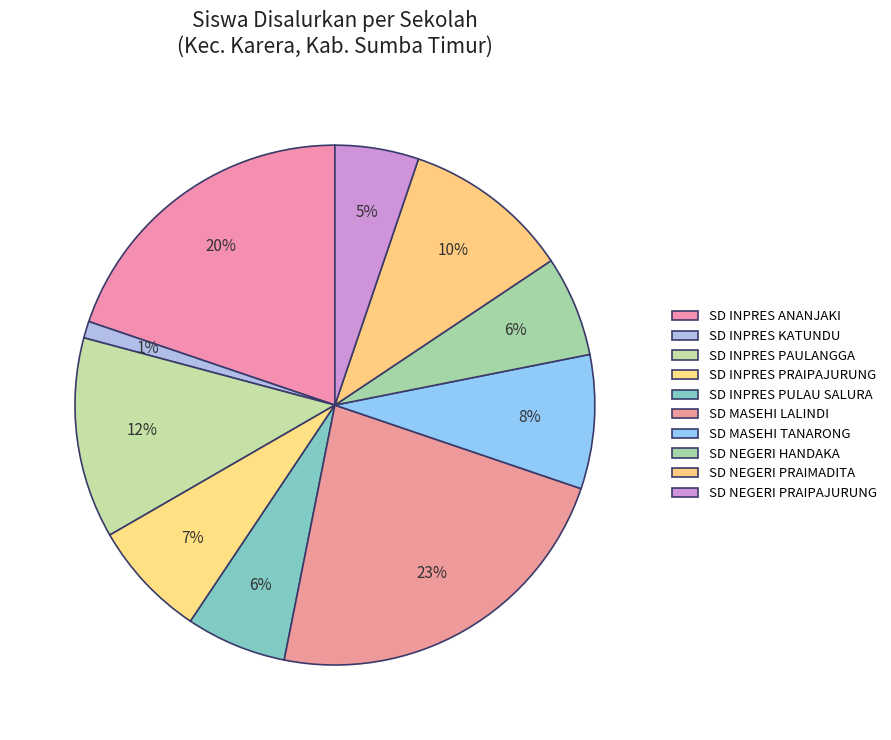

To the nearest percent, what portion does SD INPRES KATUNDU represent?

1%